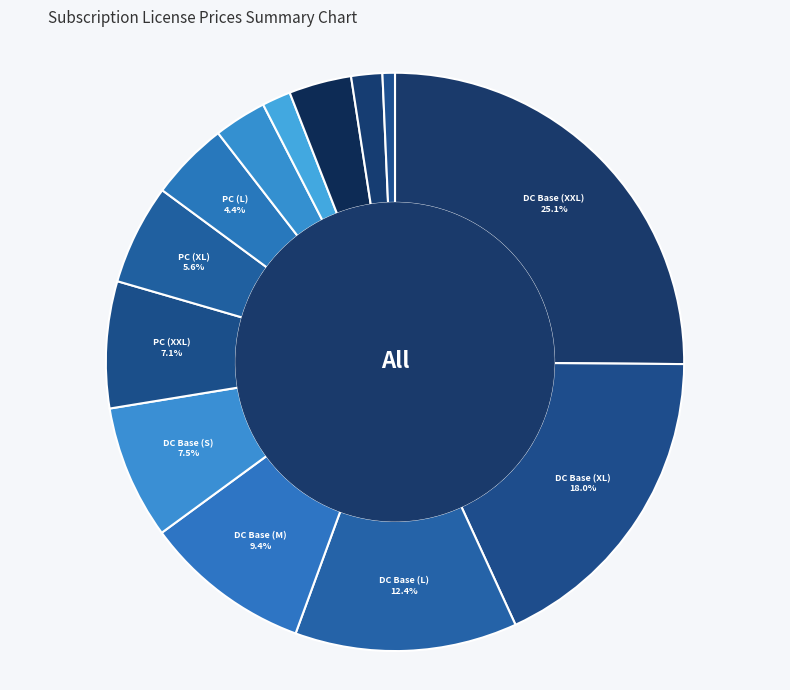

To the nearest percent, what is the difference between the largest and smallest slice percentages?

24%